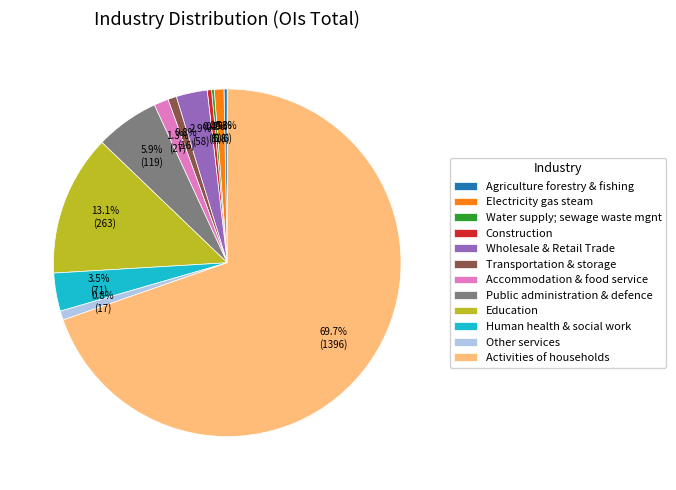

Which has a higher value, Wholesale & Retail Trade or Electricity gas steam?

Wholesale & Retail Trade